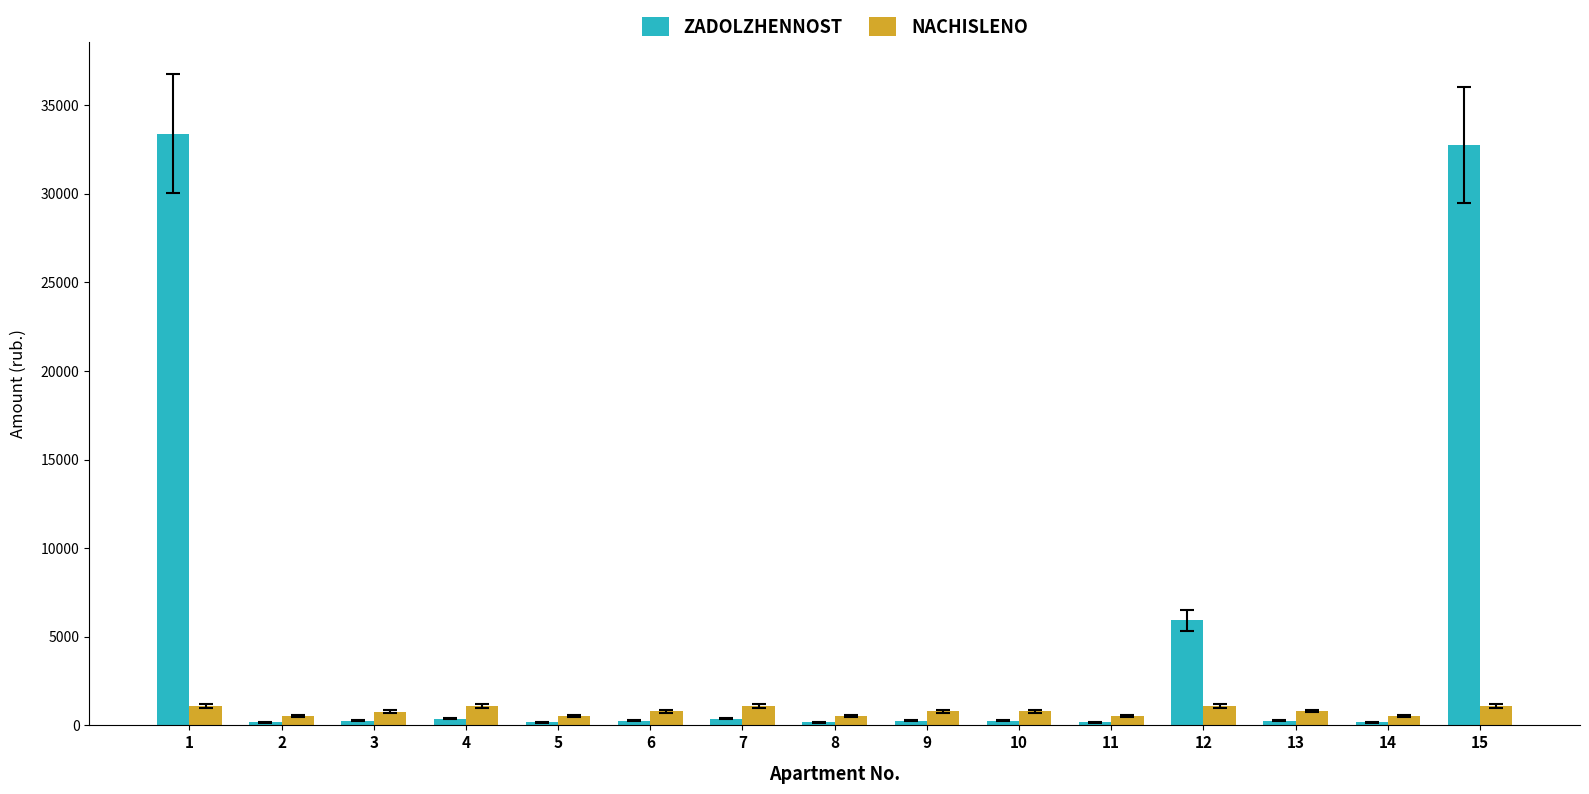

What is the total value across all series at 1?

34498.4